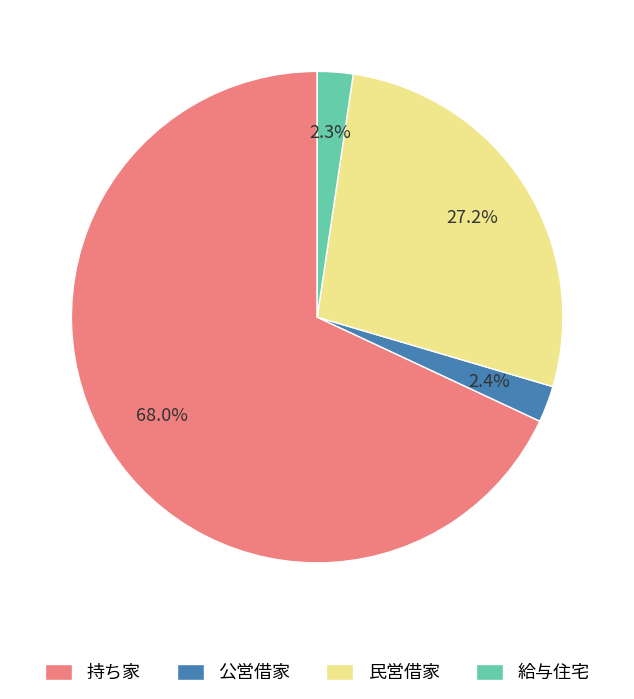

Which category has the biggest portion of the pie?

持ち家